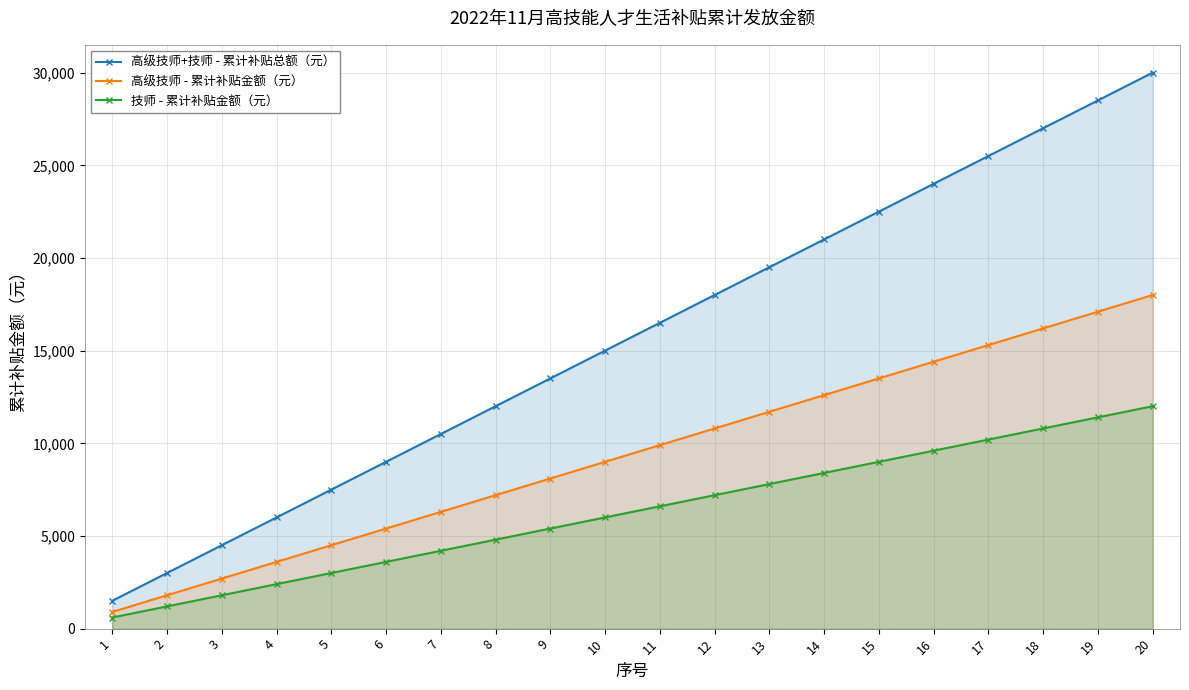

Reading right to left, list all the values displayed in this chart.

高级技师+技师 - 累计补贴总额（元）: 30000	28500	27000	25500	24000	22500	21000	19500	18000	16500	15000	13500	12000	10500	9000	7500	6000	4500	3000	1500
高级技师 - 累计补贴金额（元）: 18000	17100	16200	15300	14400	13500	12600	11700	10800	9900	9000	8100	7200	6300	5400	4500	3600	2700	1800	900
技师 - 累计补贴金额（元）: 12000	11400	10800	10200	9600	9000	8400	7800	7200	6600	6000	5400	4800	4200	3600	3000	2400	1800	1200	600